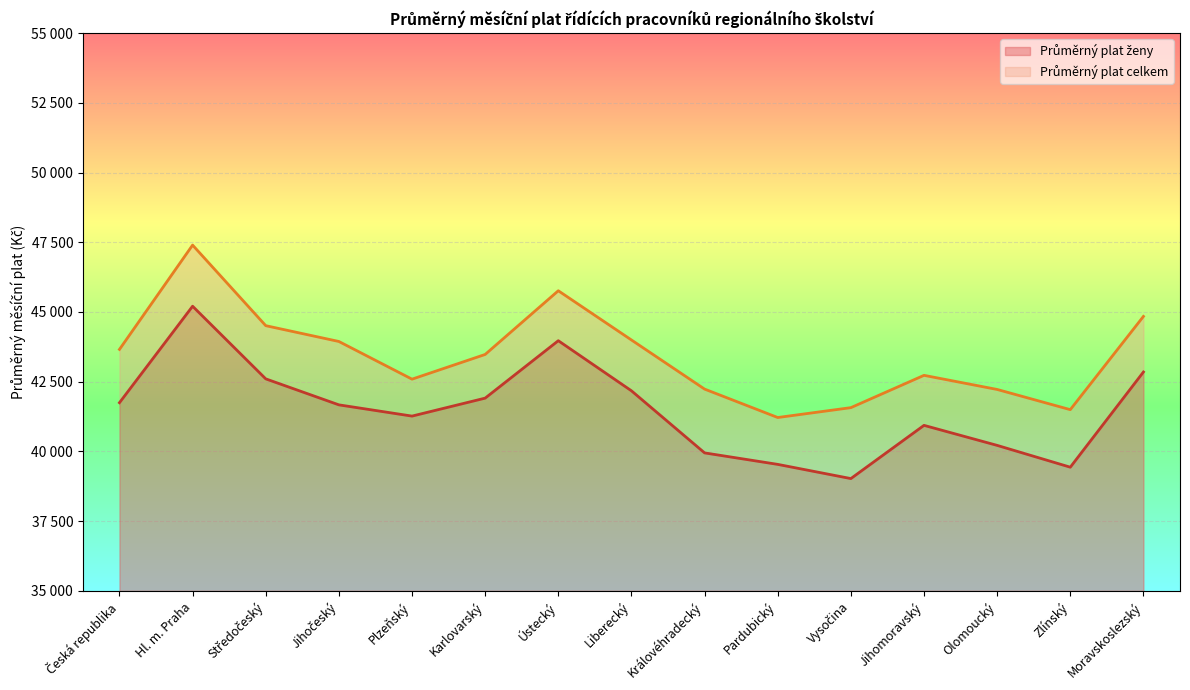

What position from the right is Moravskoslezský?

1